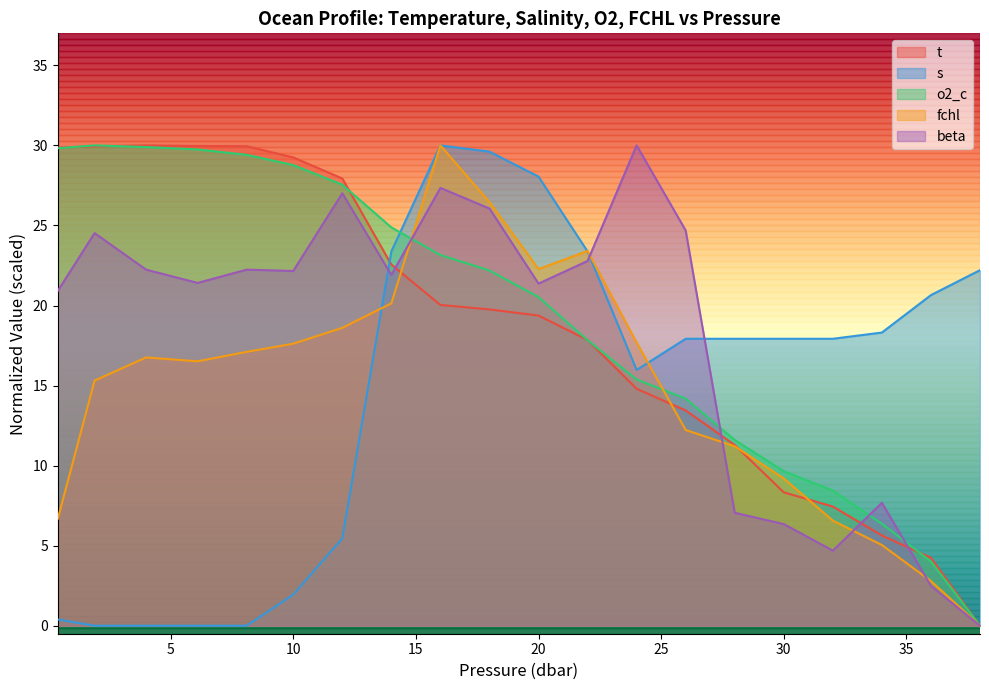

How many lines are shown in the chart?

5